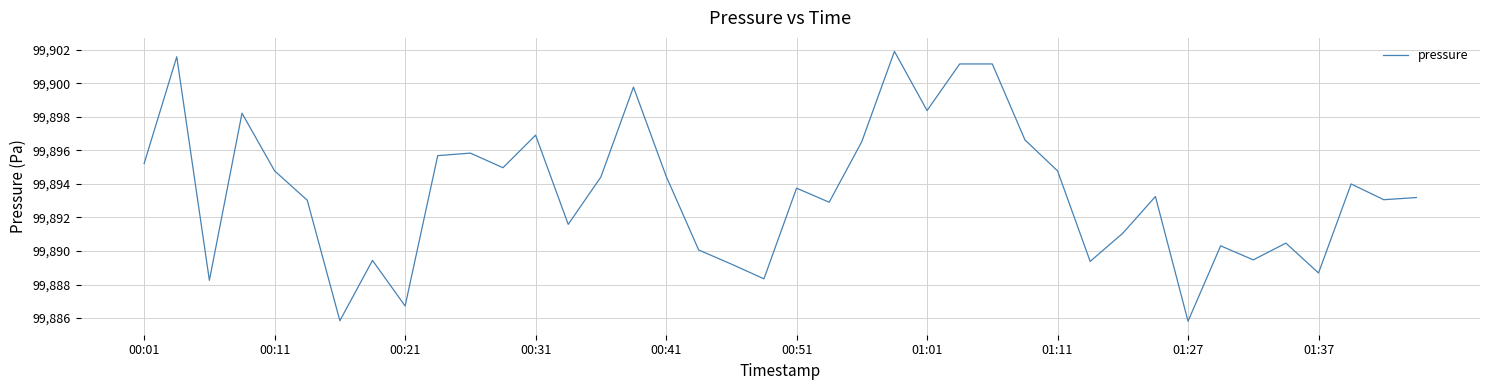

What is the difference between the maximum and minimum values?

16.1